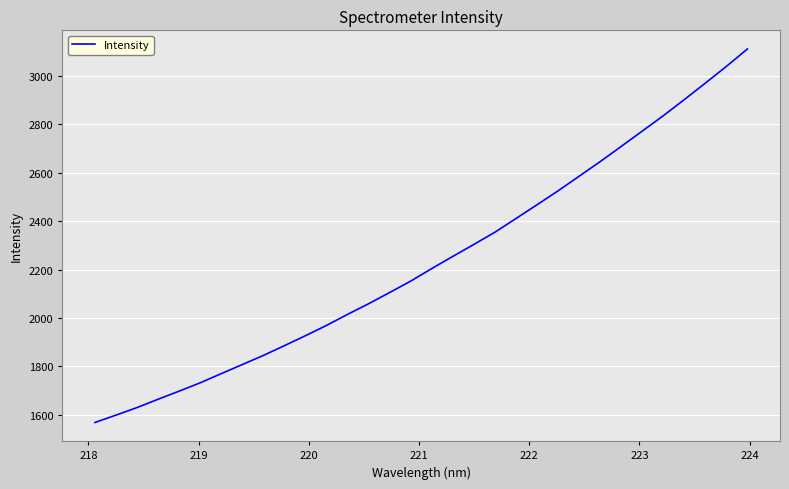

What is the difference between the maximum and minimum values?

1540.3